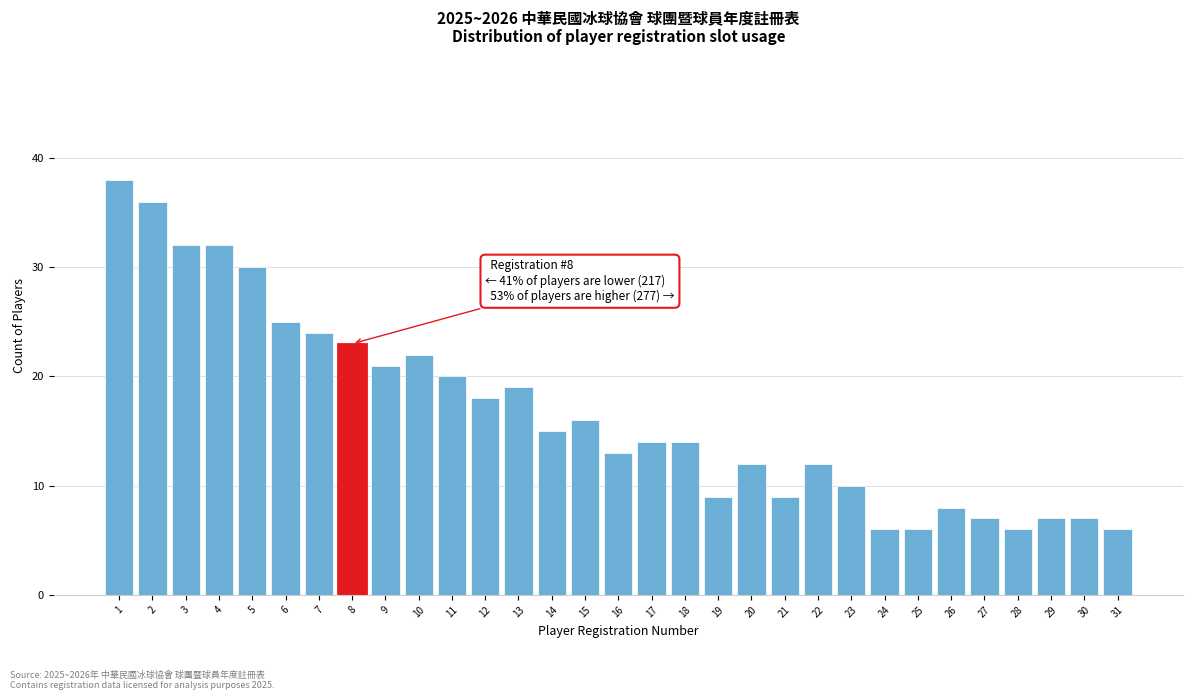

Approximately how many times larger is the value at 2 compared to 20?

3.0